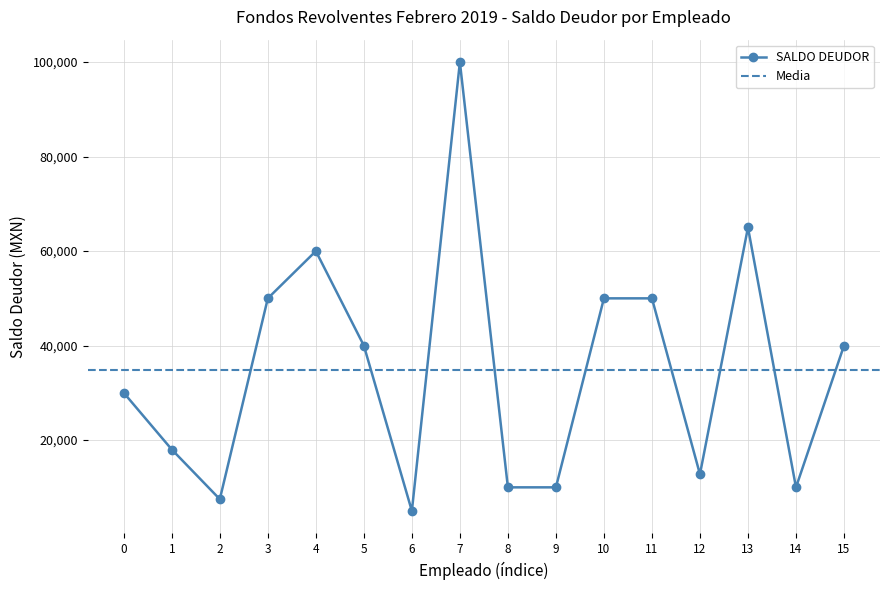

Reading left to right, transcribe all the data shown in this chart.

30000.0	18000.0	7490.5	50000.0	60000.0	40000.0	5000.0	100000.0	10000.0	10000.0	50000.0	50000.0	12772.8	65000.0	10000.0	40000.0